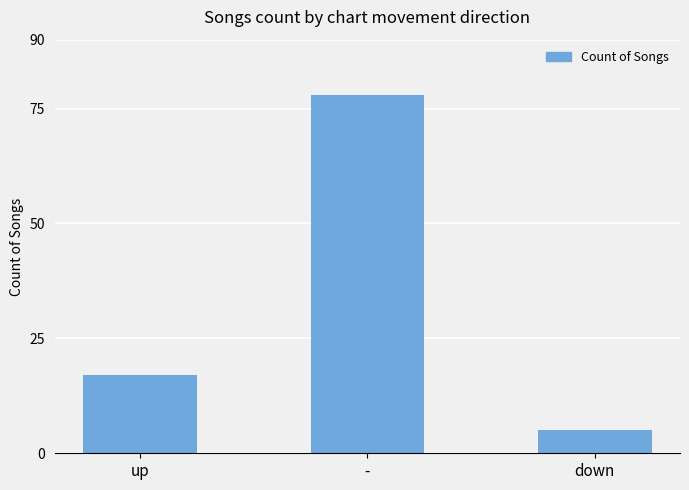

What is the difference between the second highest and minimum values?

12